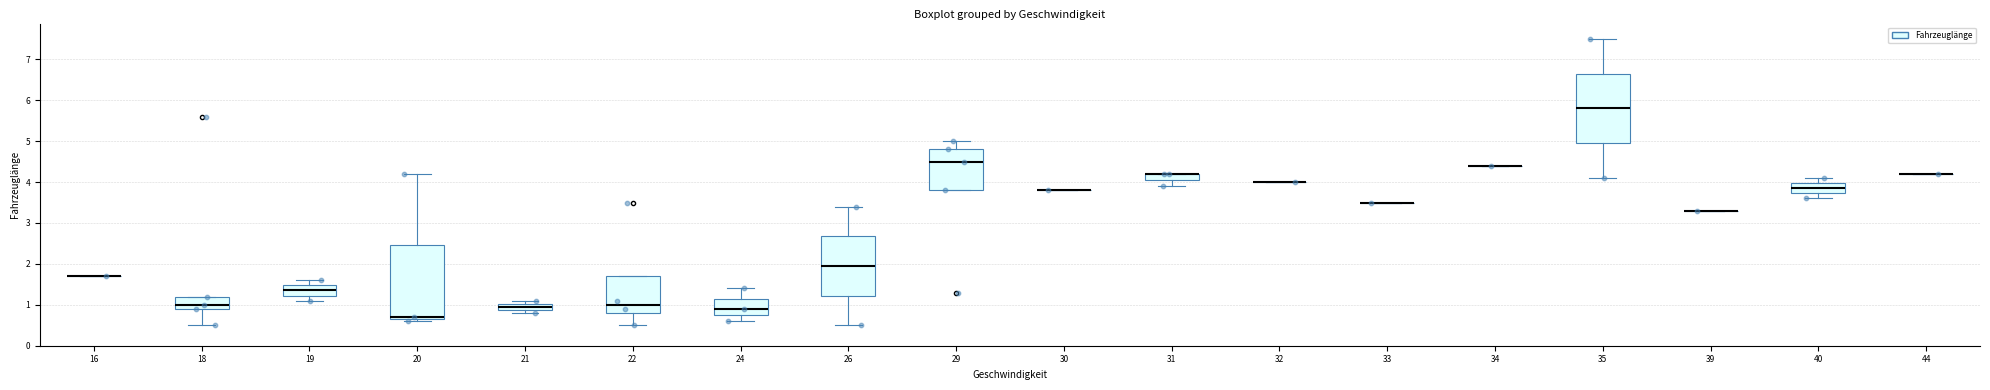

Which series reaches the maximum Y coordinate?

Fahrzeuglänge